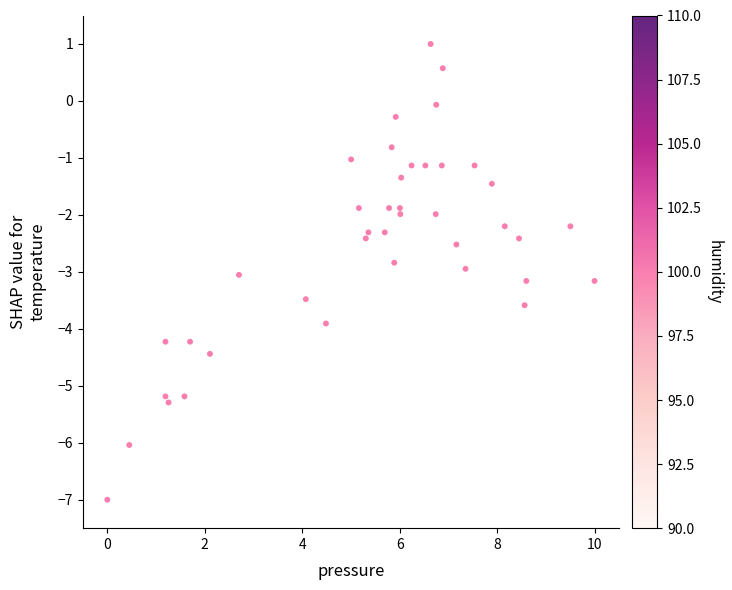

What is the range of X values (max minus min)?

10.0